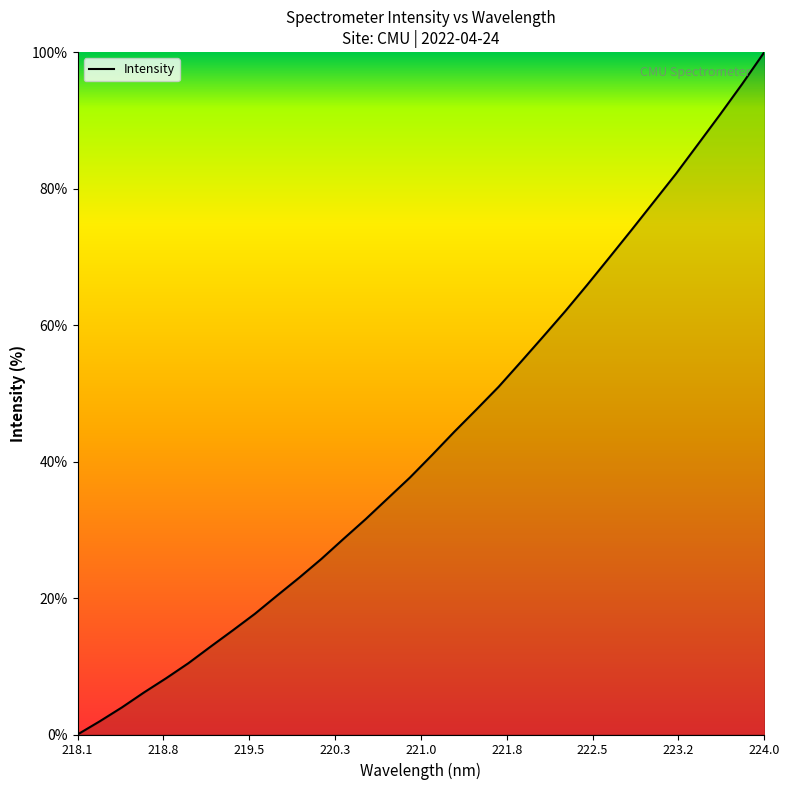

True or false: the data has more than 2 interior local peaks.

False